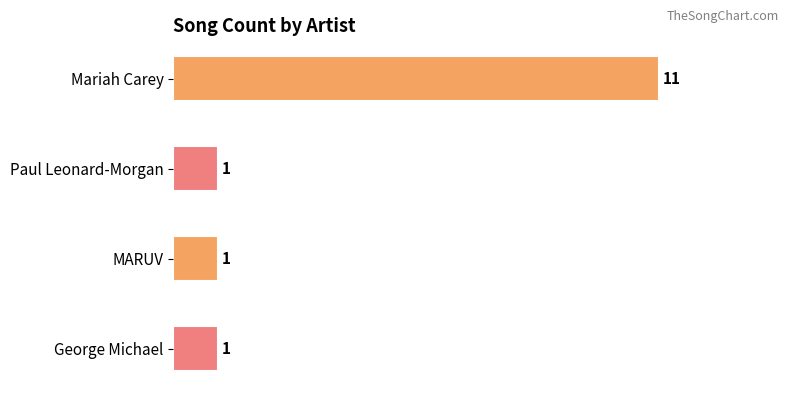

The chart shows a value of 1 at Paul Leonard-Morgan. True or false?

True